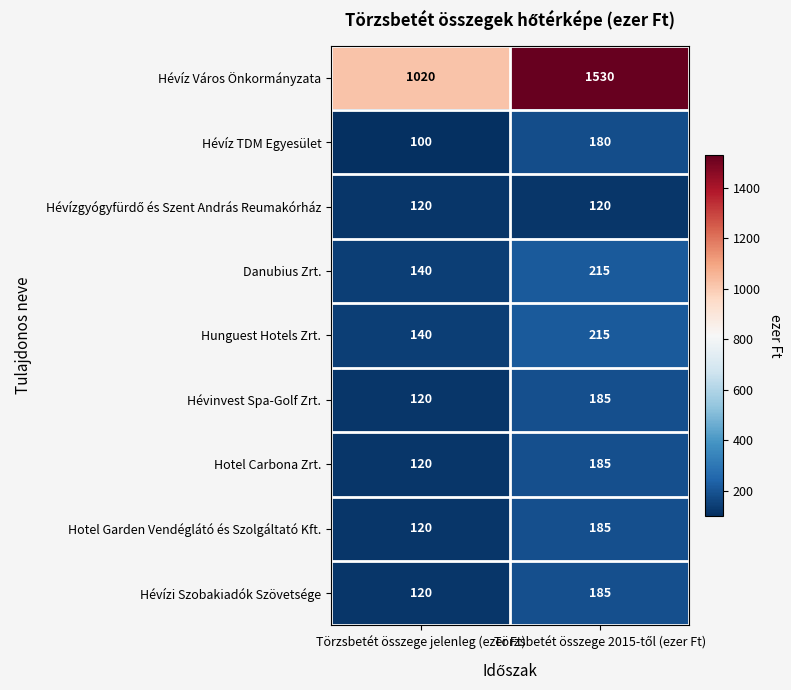

The Danubius Zrt. series shows 140 at Törzsbetét összege jelenleg (ezer Ft). True or false?

True